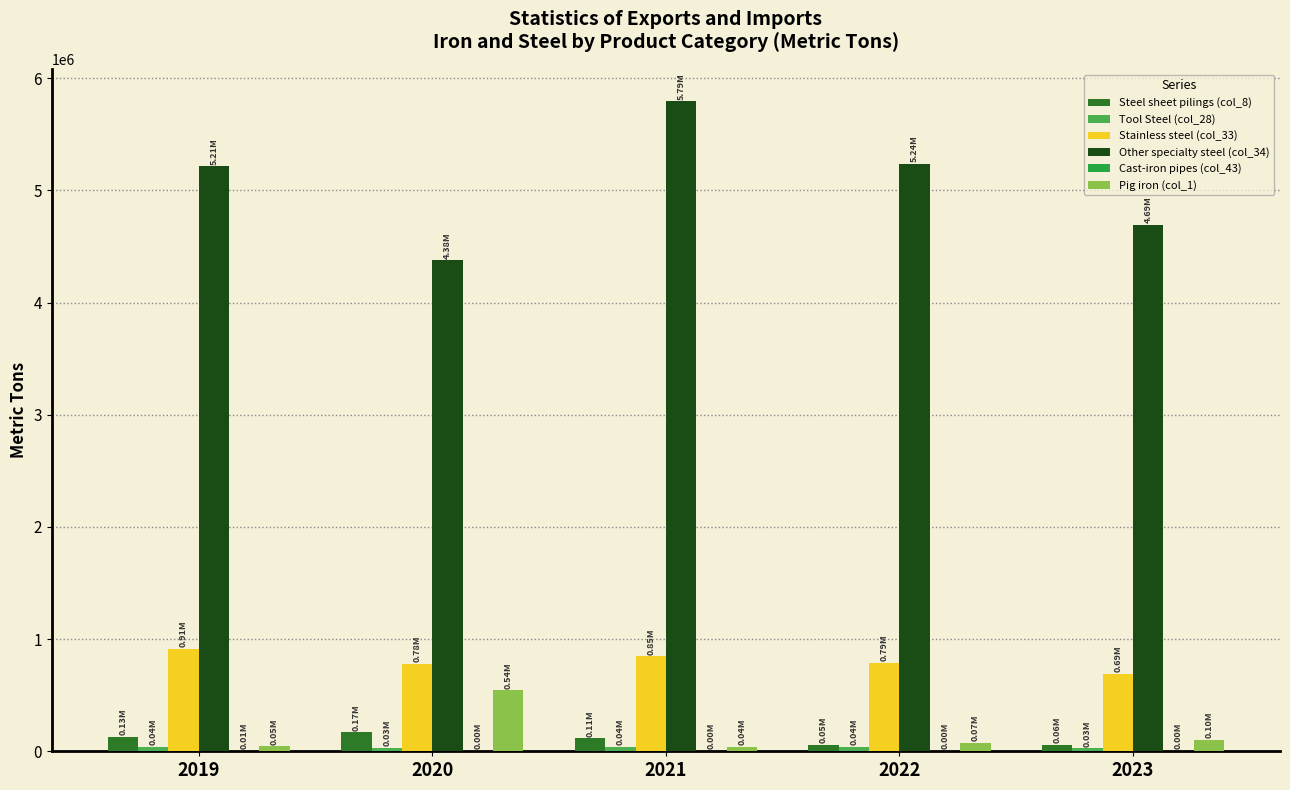

Which category has the highest value across all series?

2021